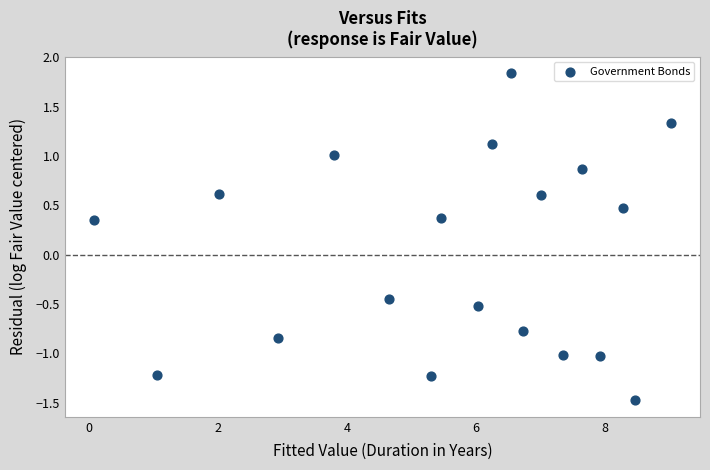

What is the range of Y values (max minus min)?

3.3